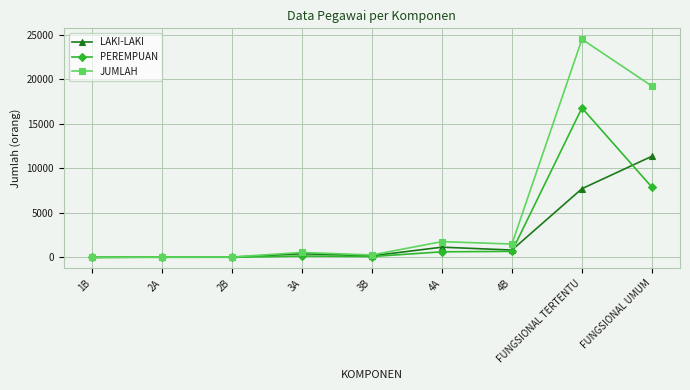

Between 4A and FUNGSIONAL TERTENTU, which series saw the biggest shift?

JUMLAH